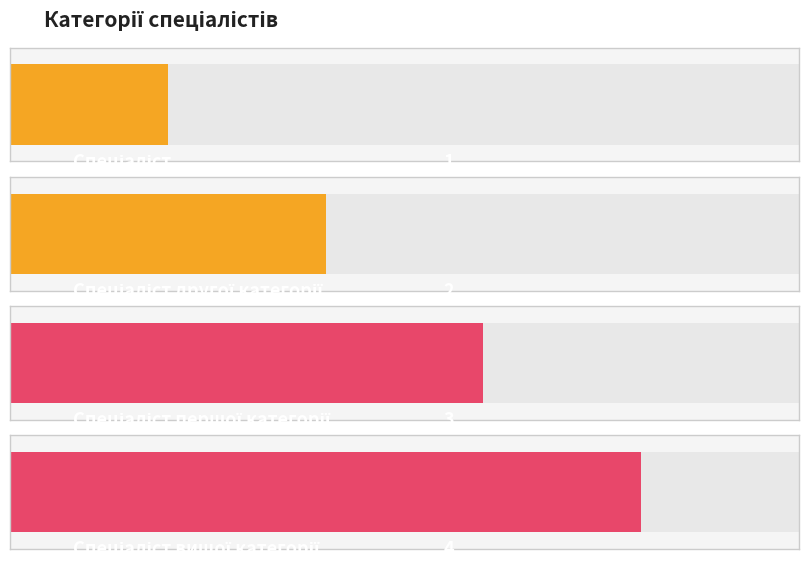

What is the value of the 3rd bar from the left?

3